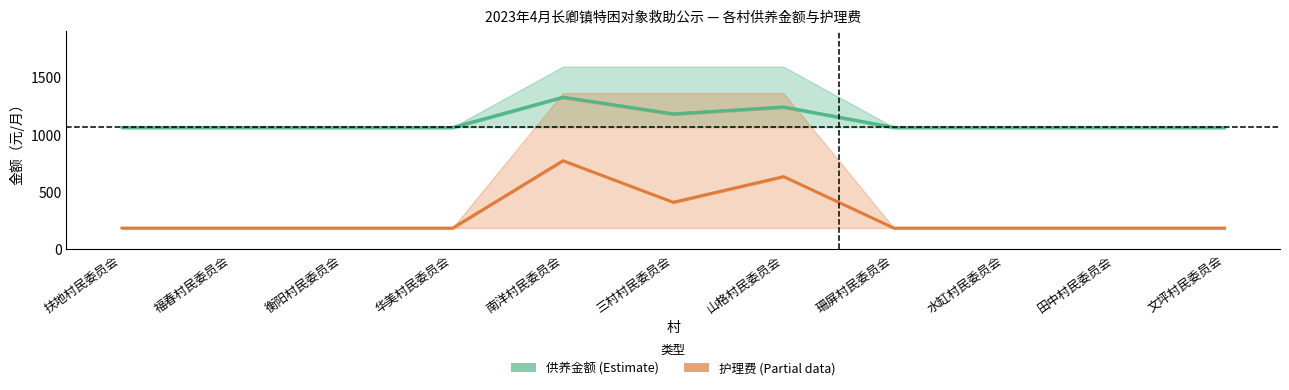

Does the chart display data point markers on the line(s)?

No